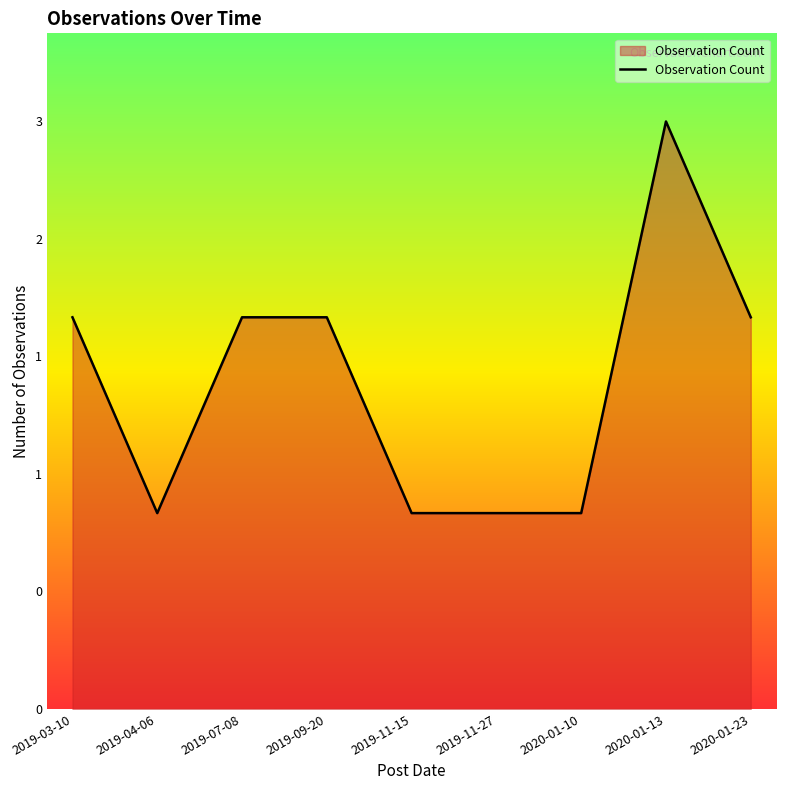

At which label is the value closest to 2?

2019-03-10